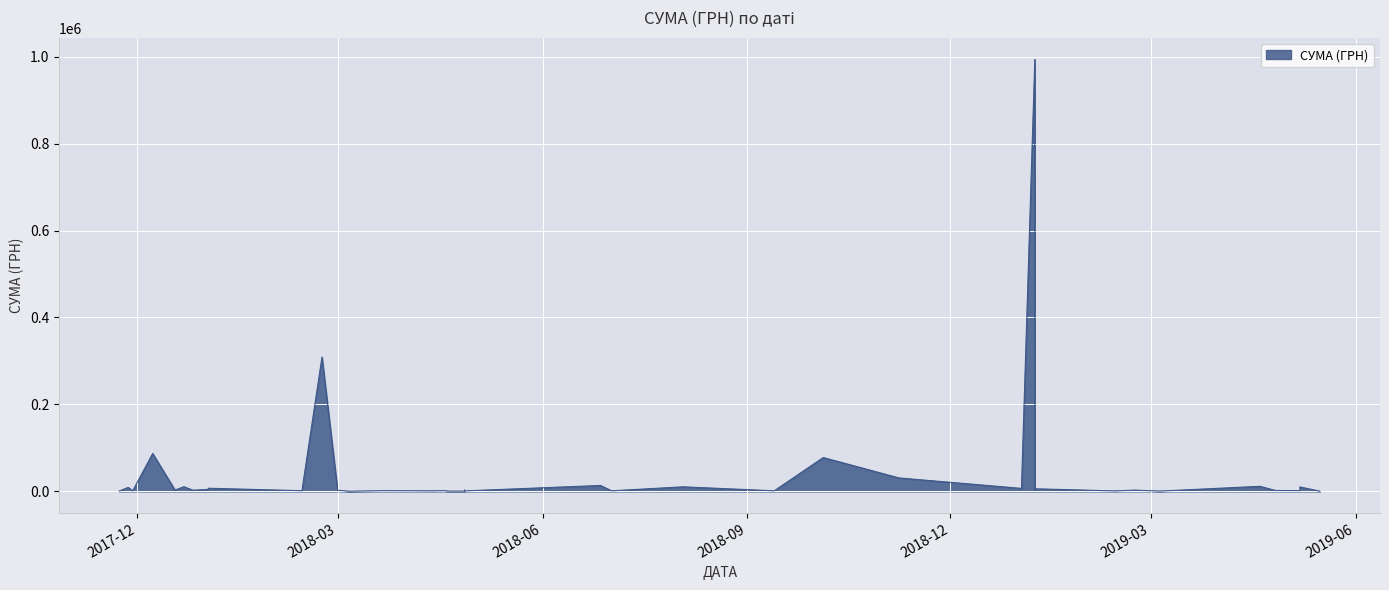

Reading right to left, list all the values displayed in this chart.

761.0	9240.0	1150.0	87090.0	3128.0	10647.1	2750.0	7220.0	5916.0	4562.2	1540.9	308810.0	2795.9	337.7	1650.0	1162.7	1704.0	598.0	854.0	1118.0	2882.0	578.0	13600.0	1280.4	10500.0	1320.0	77846.4	30937.5	6863.2	5964.0	2642.0	993412.3	1051.9	2939.9	647.0	11644.7	2070.0	10200.0	1830.0	338.6